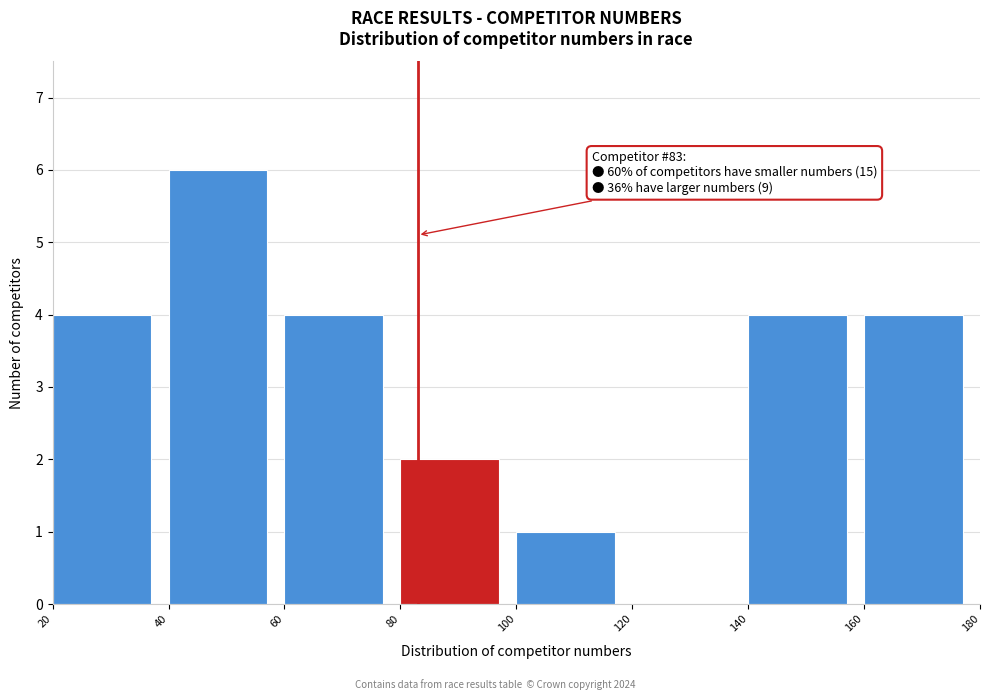

Over which range of the x-axis is the bar tallest?

40 to 60